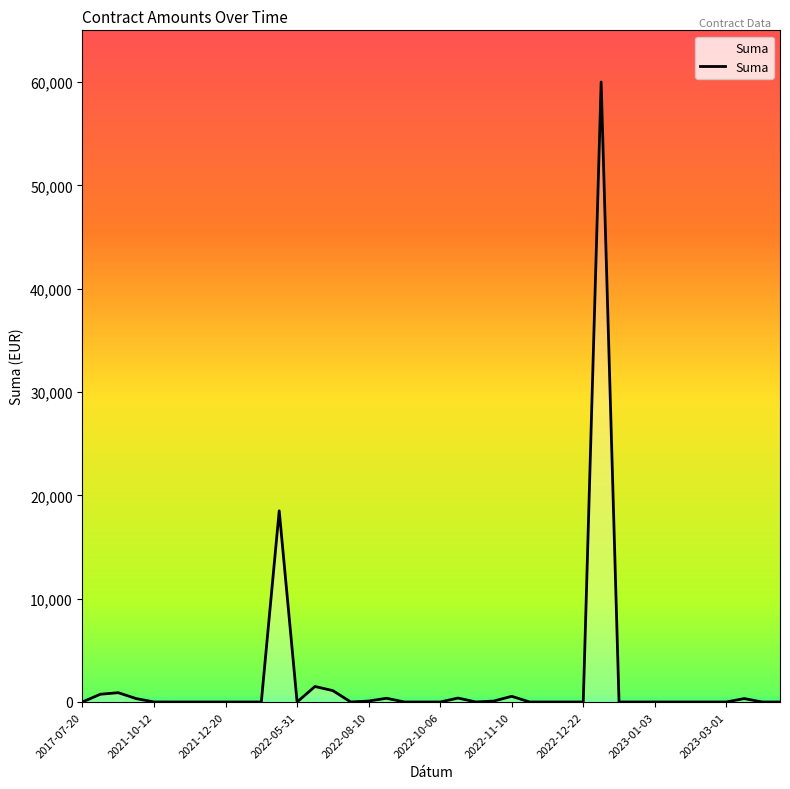

What is the maximum value shown in the chart?

60000.0